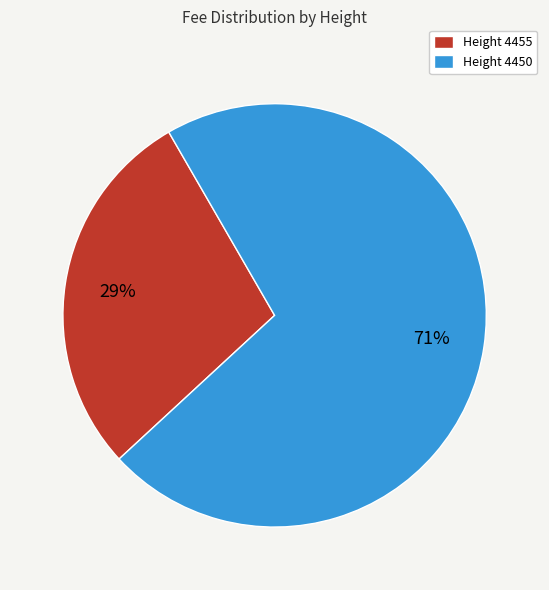

Combined, do Height 4450 and Height 4455 account for over 50%?

Yes